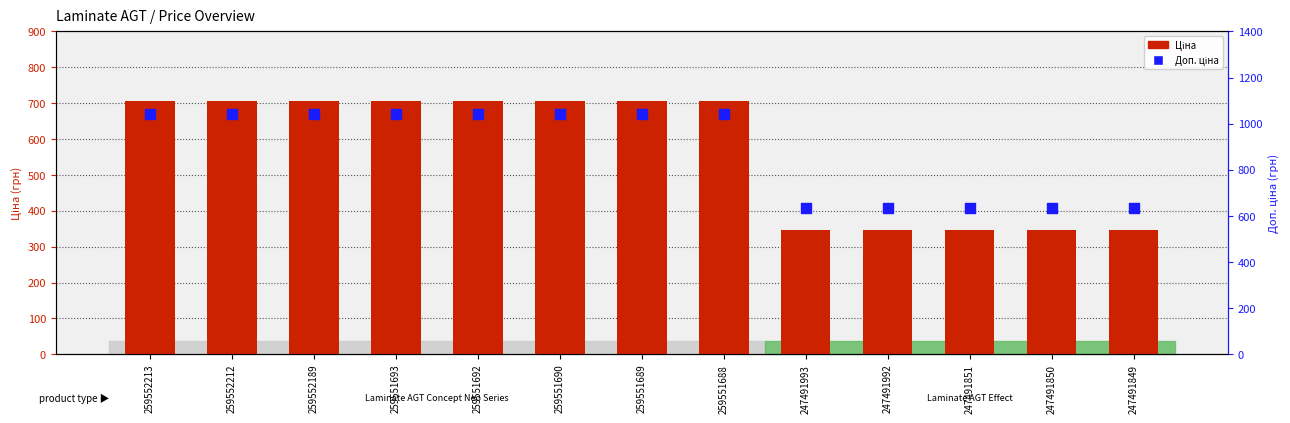

Which series reaches the maximum Y coordinate?

Доп. ціна